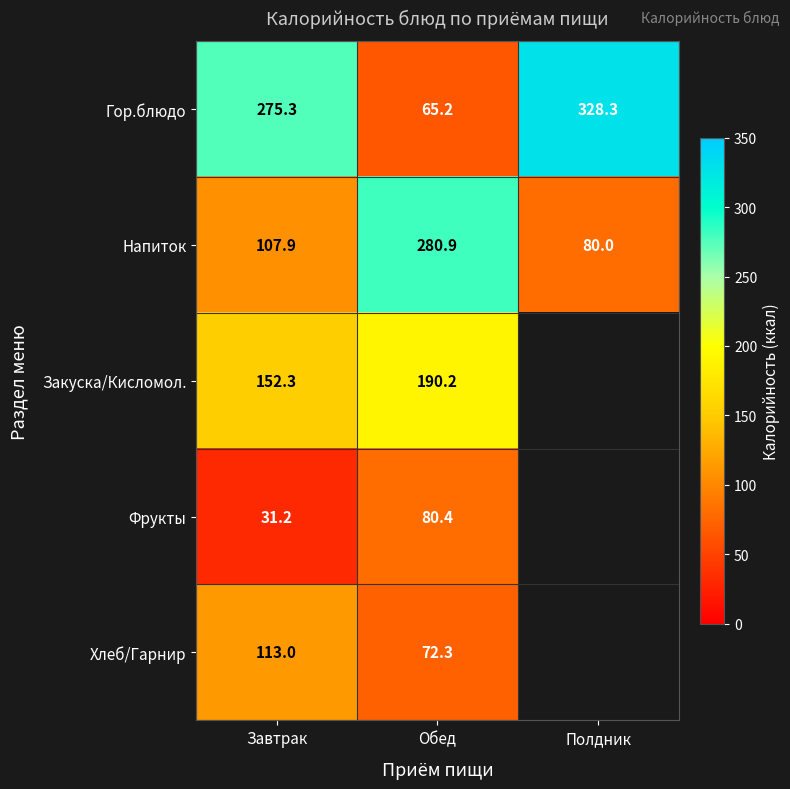

At which category does the chart reach its minimum across all series?

Завтрак